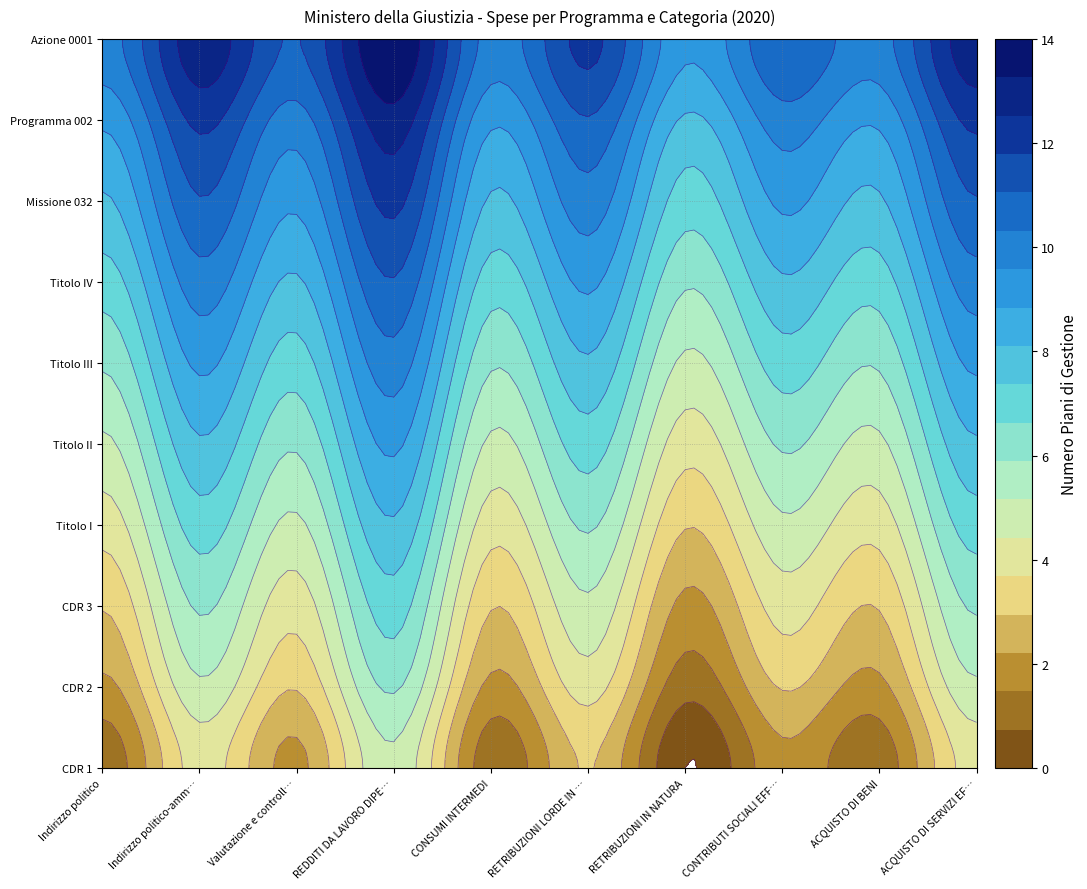

How many RETRIBUZIONI LORDE IN DENARO values are between 5 and 10?

6